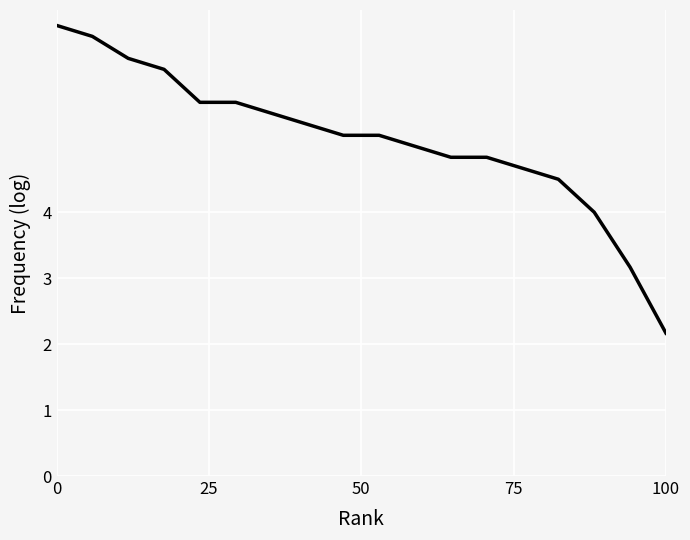

What is the difference between the maximum and minimum values?

4.7